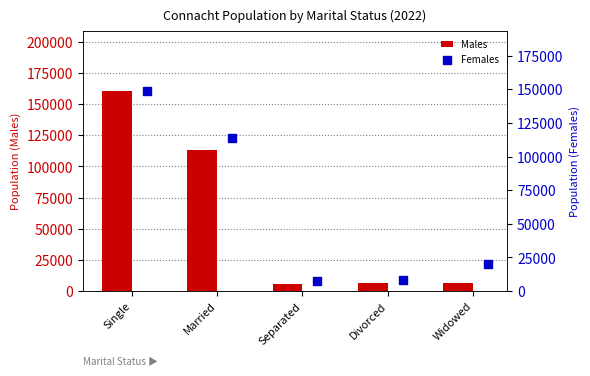

Which series contains the highest Y value?

Males